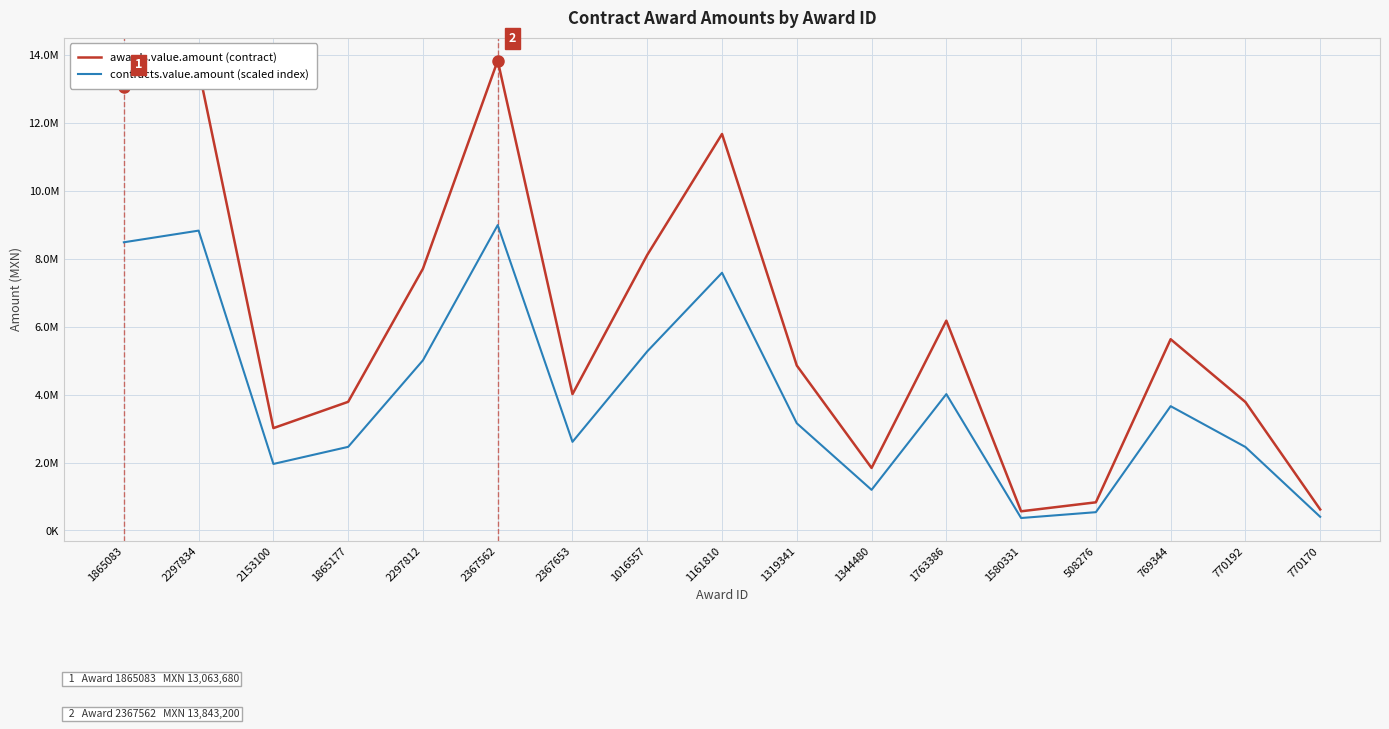

What is the difference between the maximum and second lowest values in the awards.value.amount (contract) series?

13222775.0